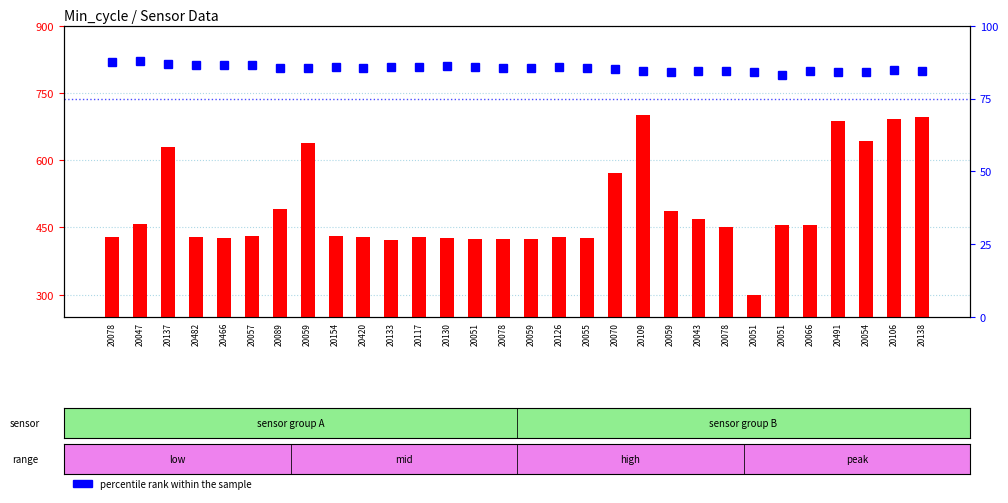

The percentile rank within the sample series shows 139.9 at 20055. True or false?

False